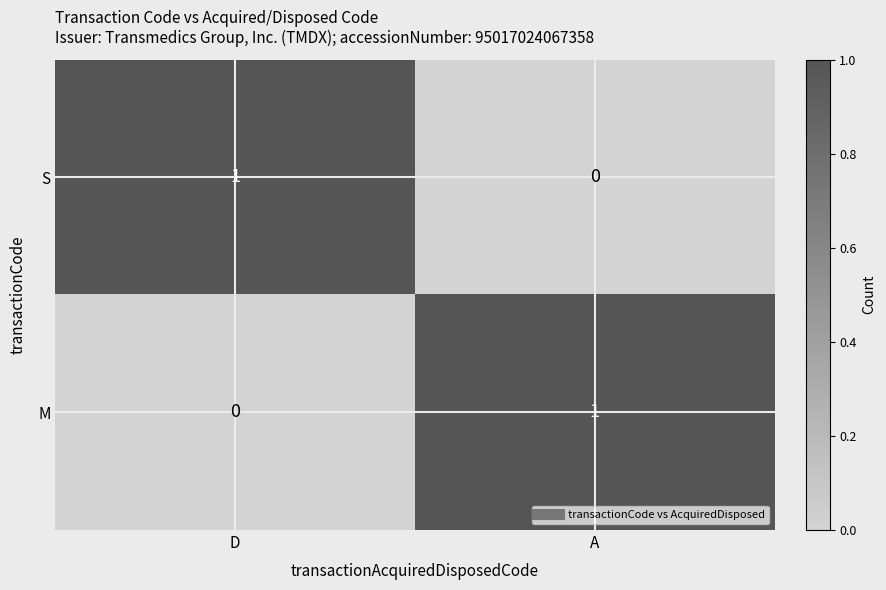

At which label does M reach its minimum?

D